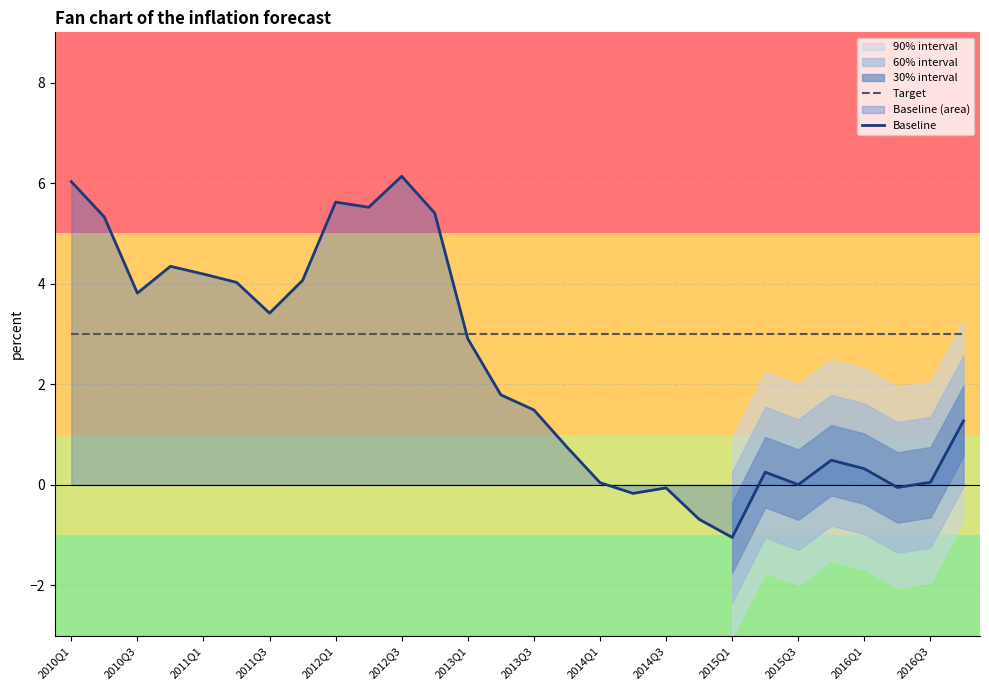

The Target series shows 4.1 at 2016Q3. True or false?

False